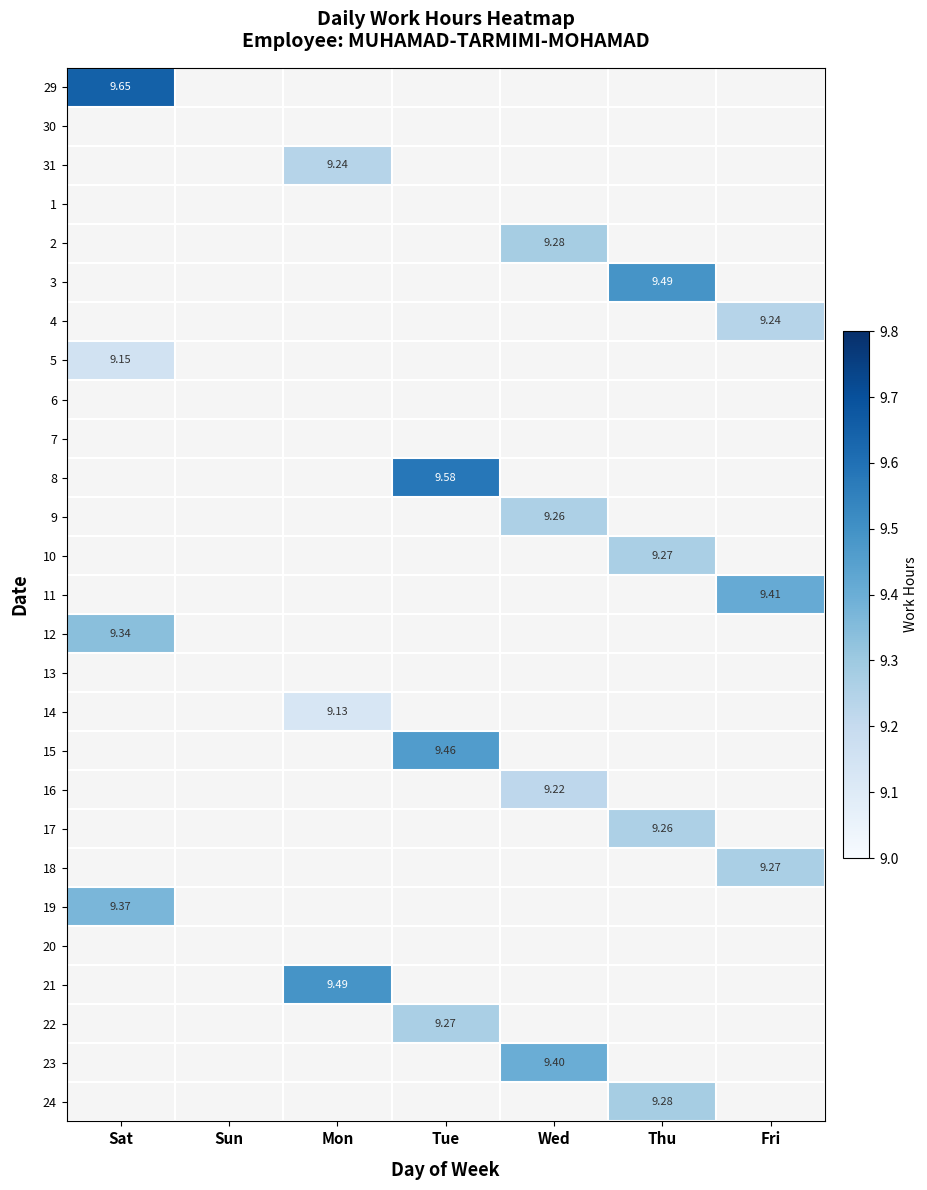

At which label does 8 first exceed 9?

Tue